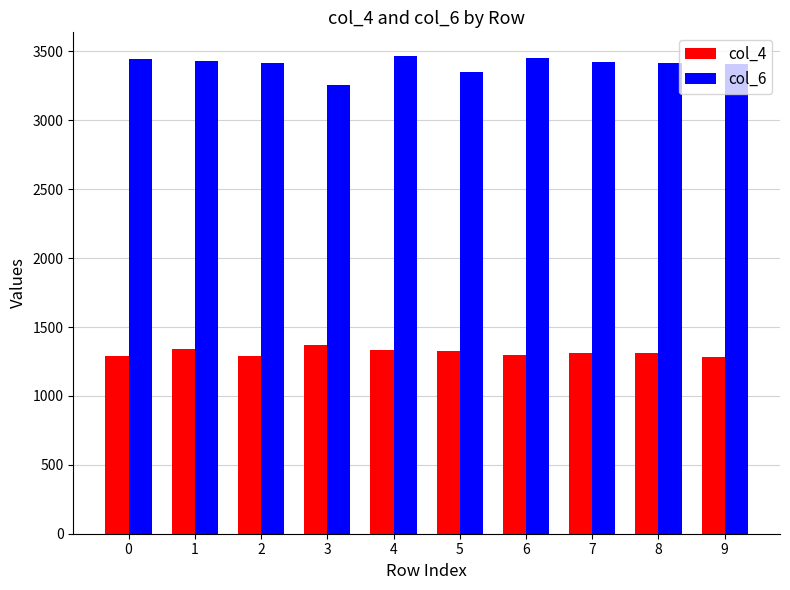

What is the greatest value displayed?

3465